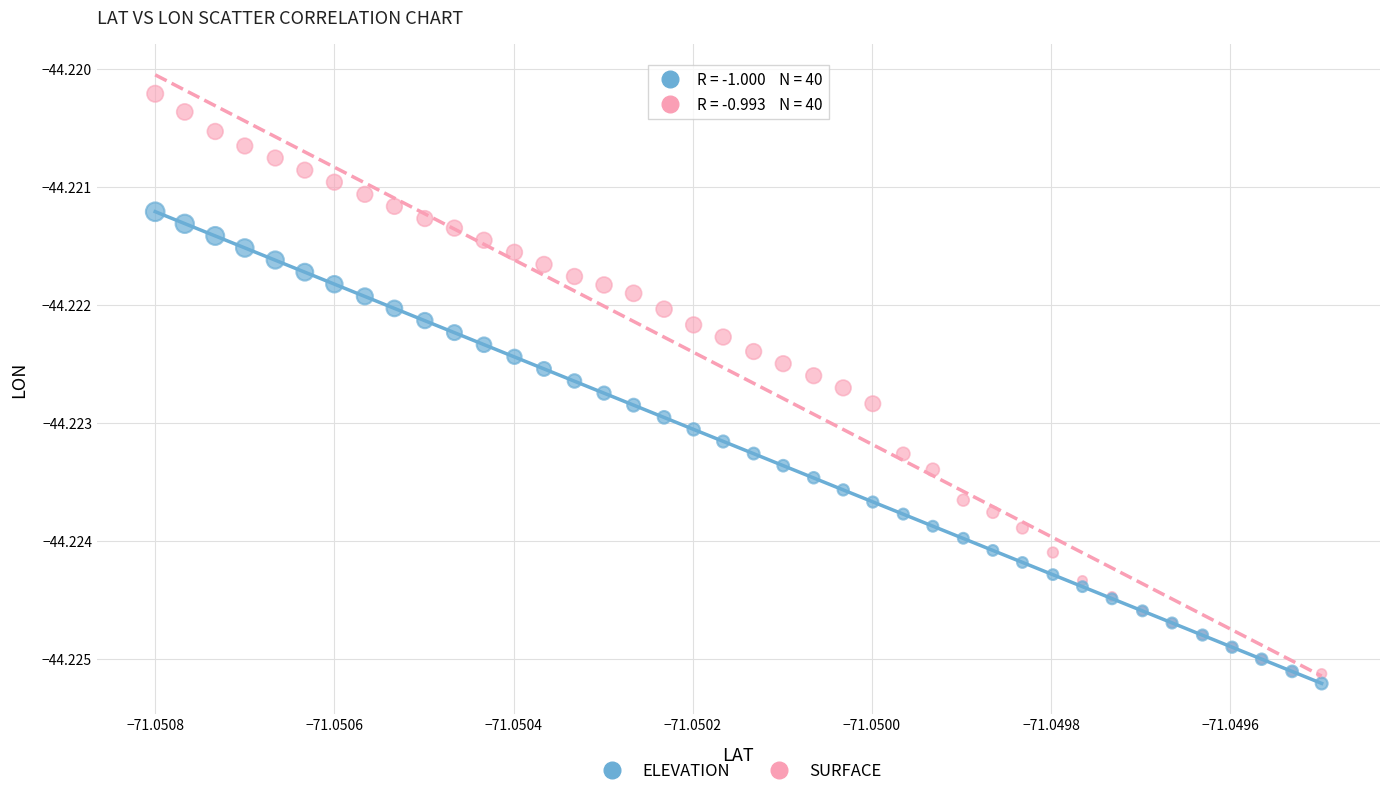

Which series contains the lowest Y value?

ELEVATION